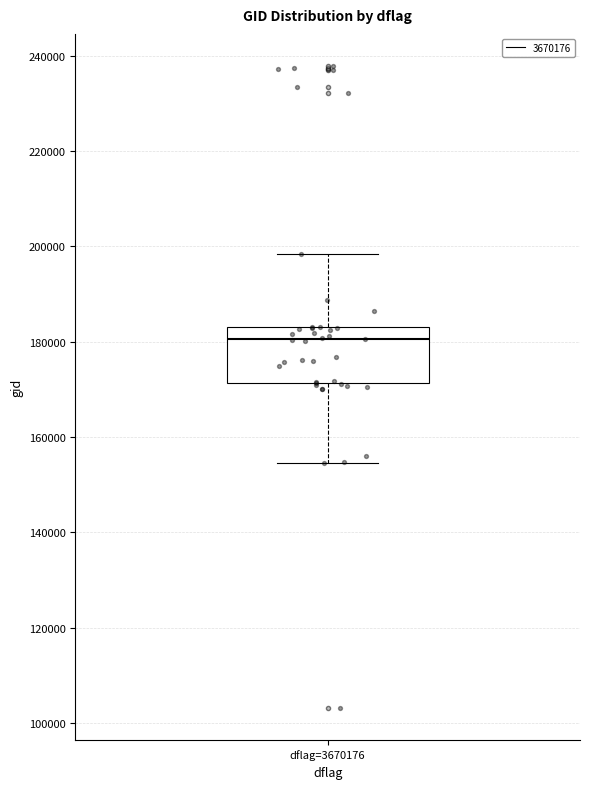

Read this box plot against the y-axis: the position of the median line, the range covered by the box, and the ends of both whiskers. The values are not printed on the chart, so give them approximately, as read against the axis.

median 180000, box 172000 to 184000, whiskers 154000 to 198000